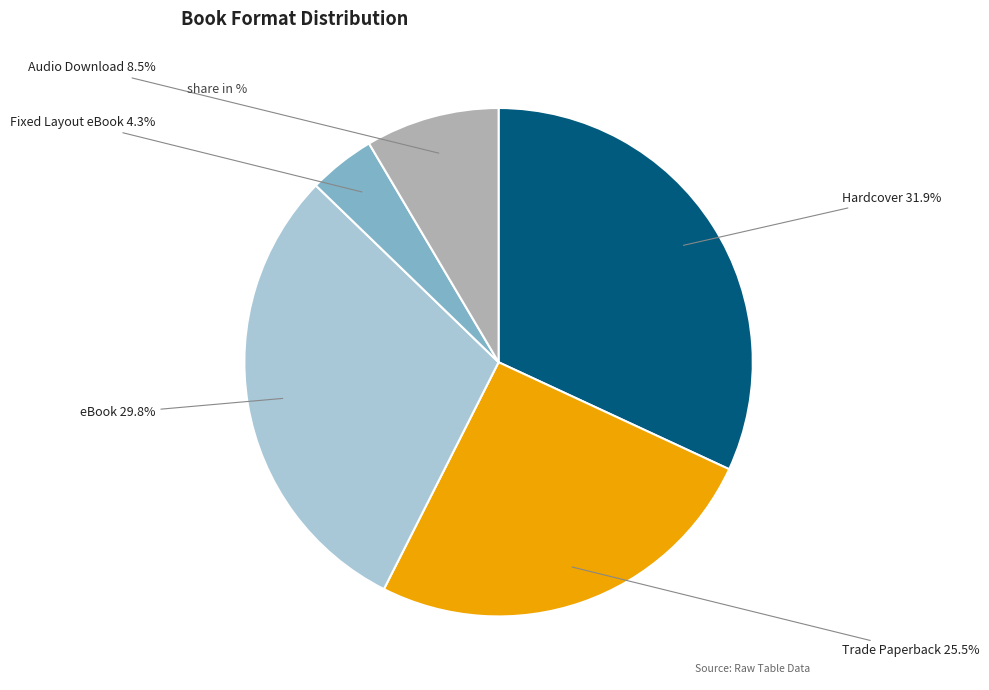

To the nearest percent, what percentage of the pie is Fixed Layout eBook?

4%